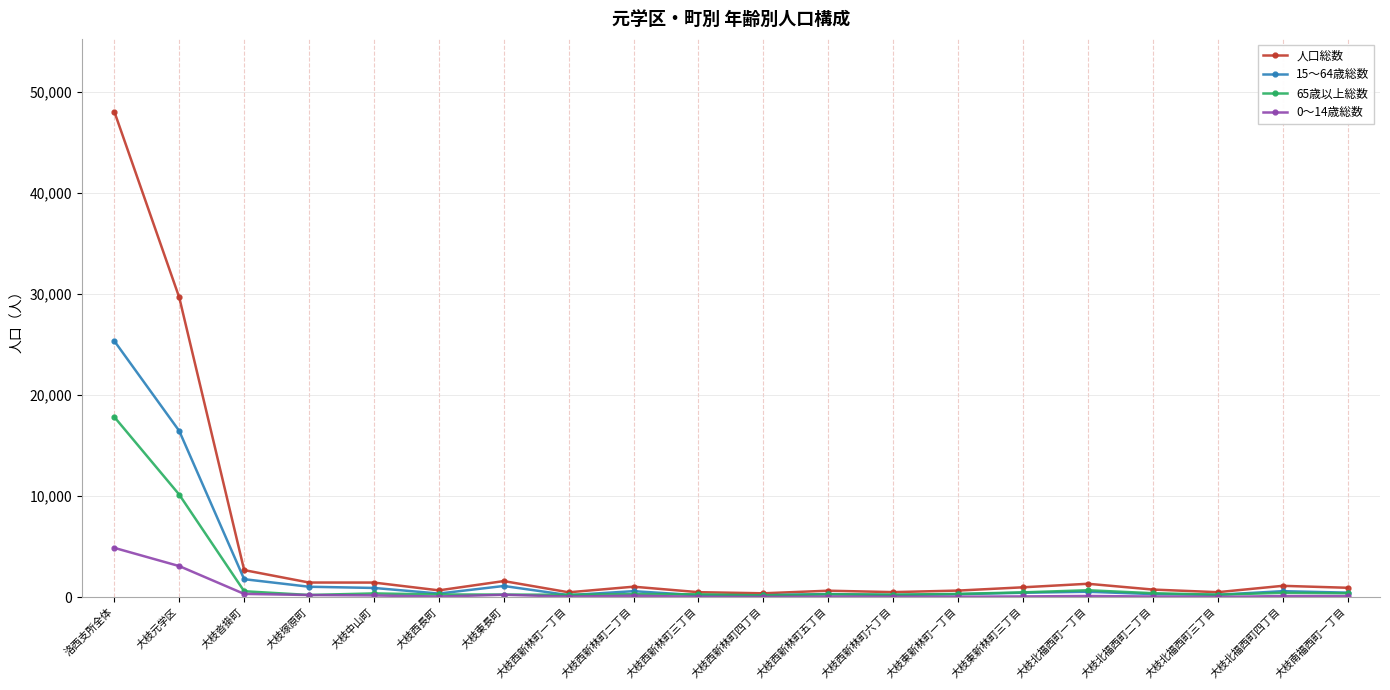

What is the difference between the second highest and second lowest values in the 0〜14歳総数 series?

3050